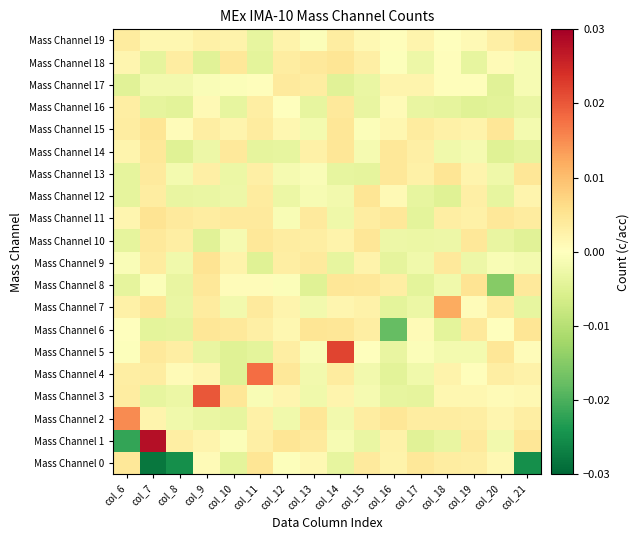

Which has a higher value, col_17 or col_19?

col_17